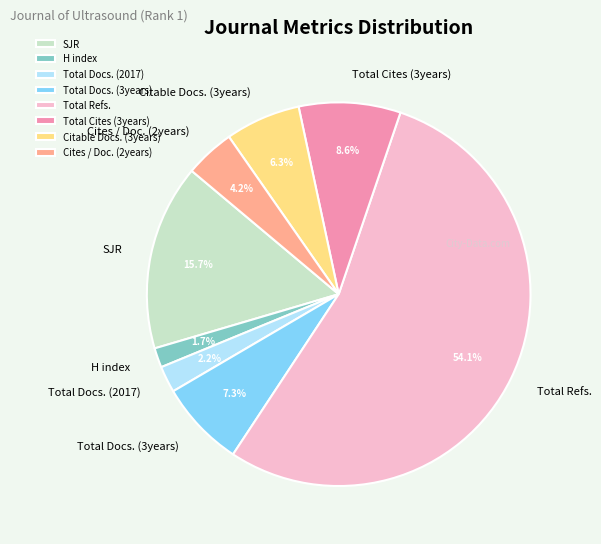

How many slices are in this pie chart?

8